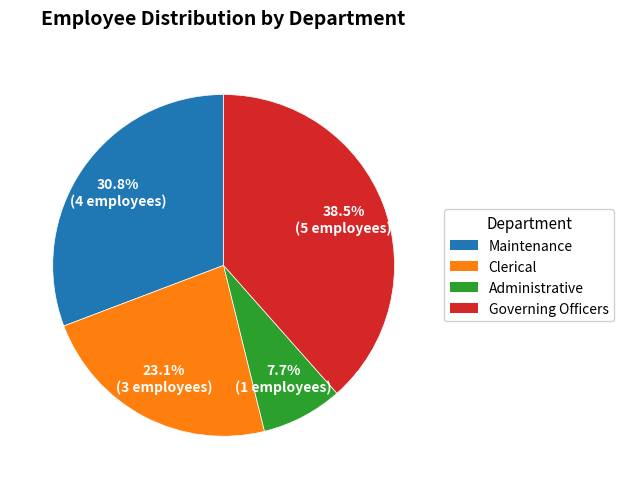

What percentage is NOT represented by Clerical?

76.9%